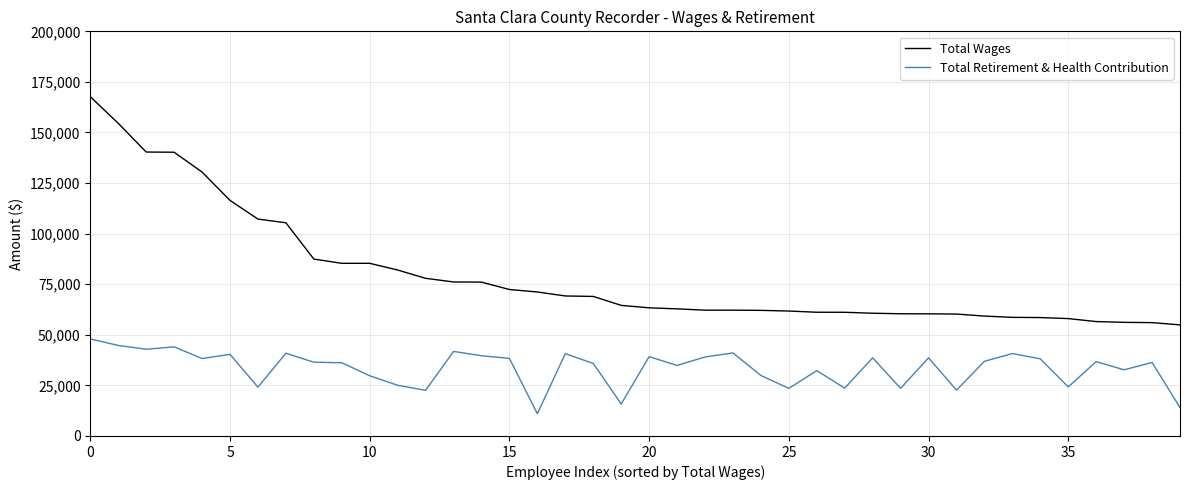

List the series in order of their peak value, highest first.

Total Wages, Total Retirement & Health Contribution